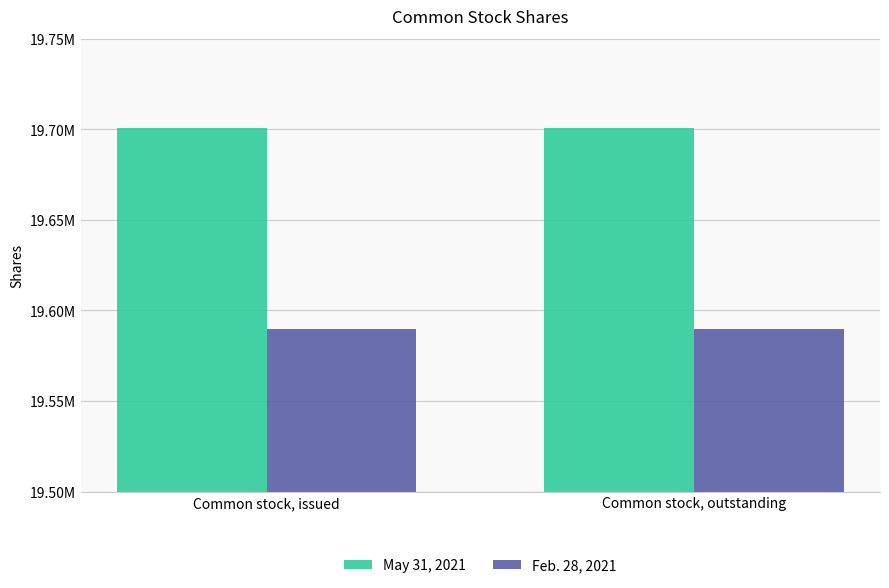

List the series in order of their overall mean, lowest first.

Feb. 28, 2021, May 31, 2021